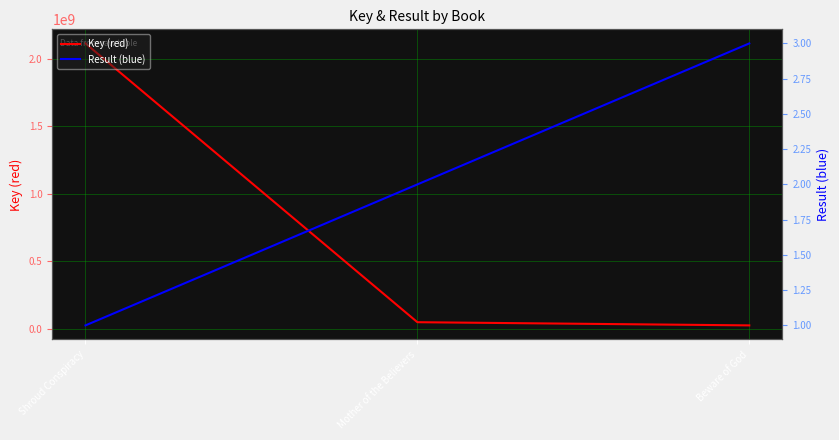

What is the total value across all series at Shroud Conspiracy?

2114053823